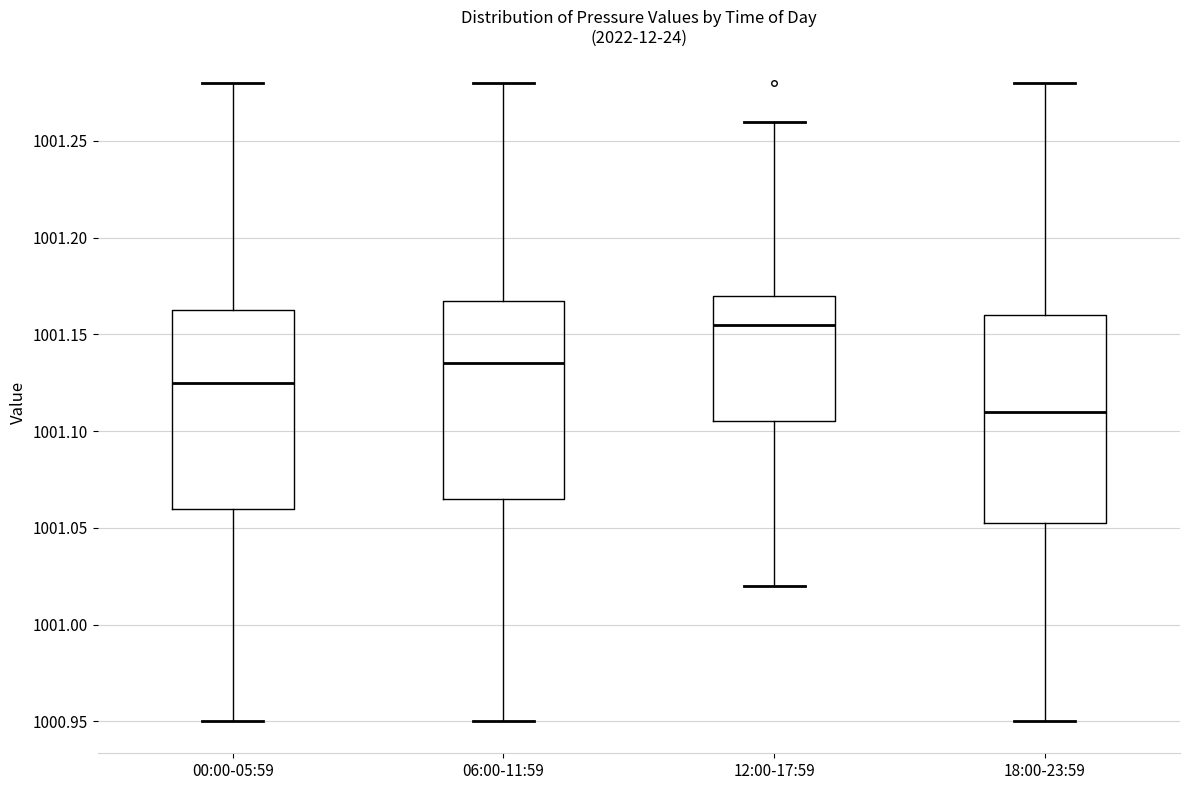

Reading left to right, transcribe this box plot: for each box, give where its median line is, the range the box spans, and where its two whiskers end, as read against the y-axis. The values are not printed on the chart, so give them approximately, as read against the axis.

00:00-05:59: median 1001.125, box 1001.060 to 1001.165, whiskers 1000.950 to 1001.280
06:00-11:59: median 1001.135, box 1001.065 to 1001.170, whiskers 1000.950 to 1001.280
12:00-17:59: median 1001.155, box 1001.105 to 1001.170, whiskers 1001.020 to 1001.260
18:00-23:59: median 1001.110, box 1001.055 to 1001.160, whiskers 1000.950 to 1001.280